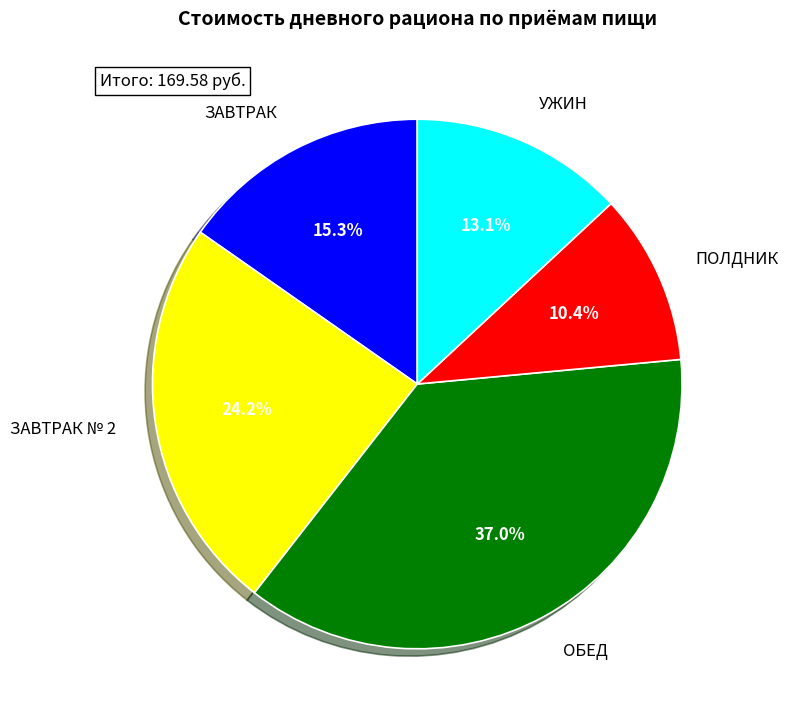

Combined, what portion of the pie is ПОЛДНИК and ЗАВТРАК?

25.7%